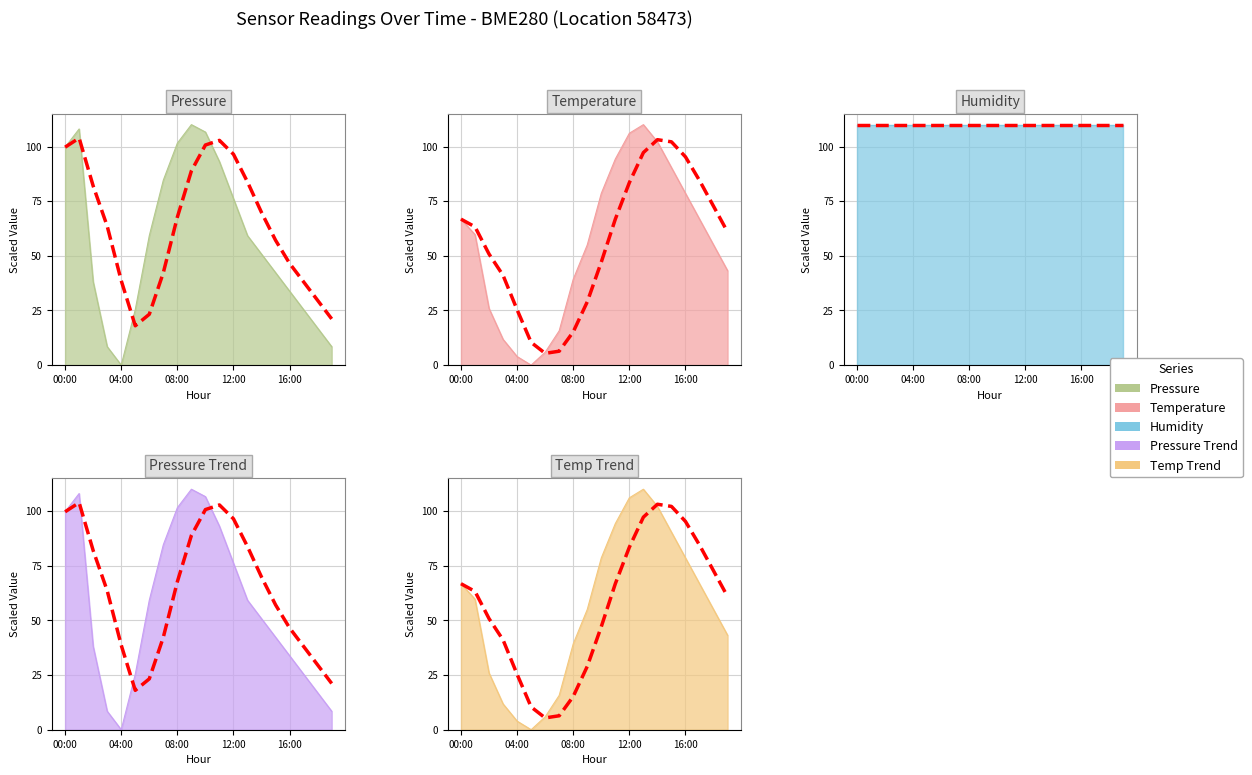

How many data points does each series have?

20